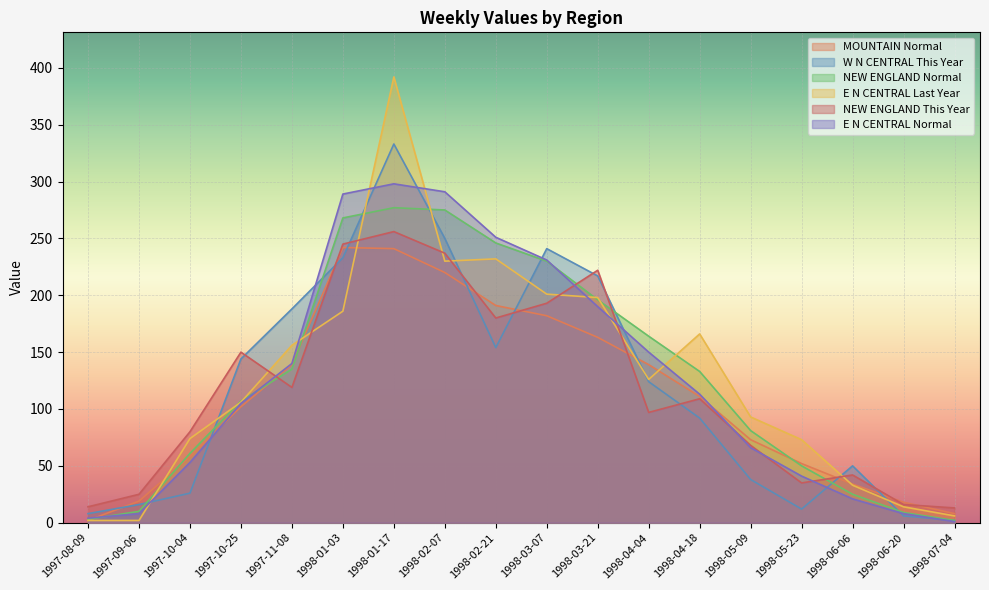

Reading left to right, list all the values displayed in this chart.

MOUNTAIN Normal: 2	19	58	102	139	242	241	220	191	182	163	139	111	73	52	34	18	8
W N CENTRAL This Year: 8	16	26	144	188	233	333	250	154	241	217	124	92	38	12	50	6	2
NEW ENGLAND Normal: 3	10	61	107	135	268	277	275	246	230	196	164	133	81	50	25	9	2
E N CENTRAL Last Year: 2	2	74	106	156	186	392	230	232	201	198	126	166	93	73	33	14	6
NEW ENGLAND This Year: 14	25	80	150	119	245	256	237	180	193	222	97	109	68	35	42	16	13
E N CENTRAL Normal: 4	8	53	105	140	289	298	291	251	231	190	150	113	66	41	21	8	1